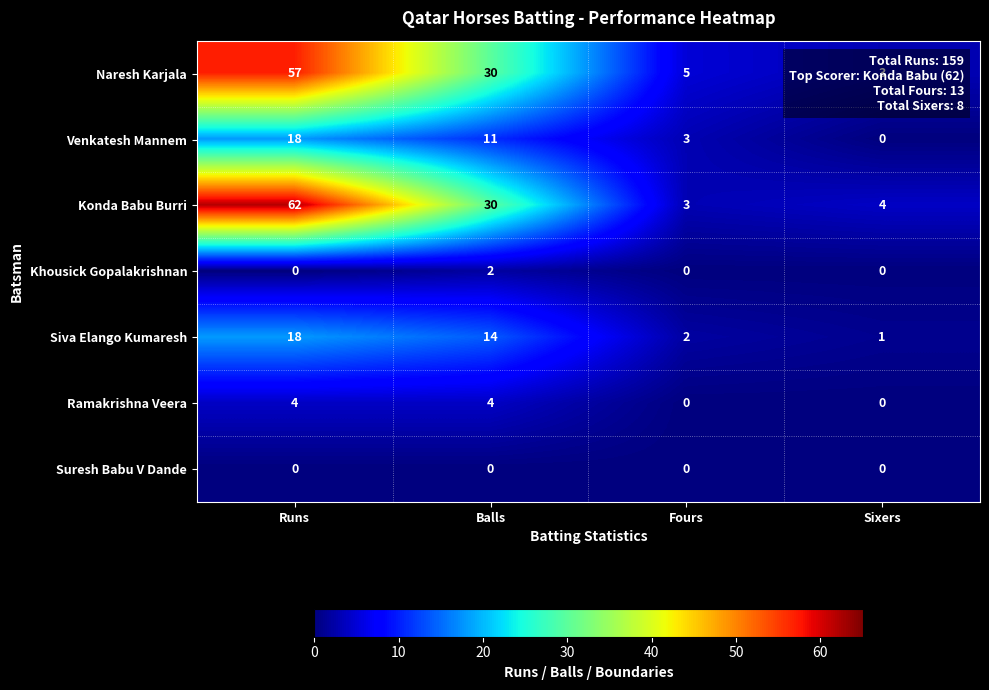

What is the total value across all series at Balls?

91